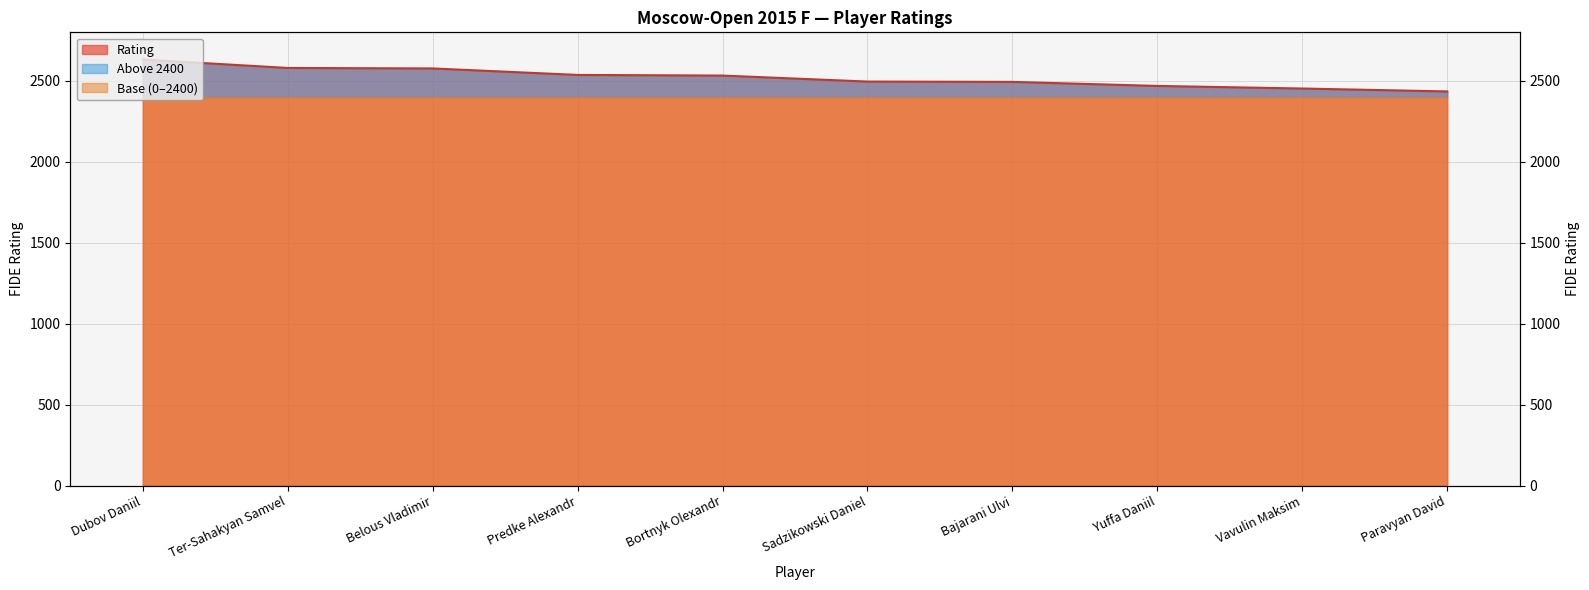

List the labels in order of value, smallest first.

Paravyan David, Vavulin Maksim, Yuffa Daniil, Bajarani Ulvi, Sadzikowski Daniel, Bortnyk Olexandr, Predke Alexandr, Belous Vladimir, Ter-Sahakyan Samvel, Dubov Daniil